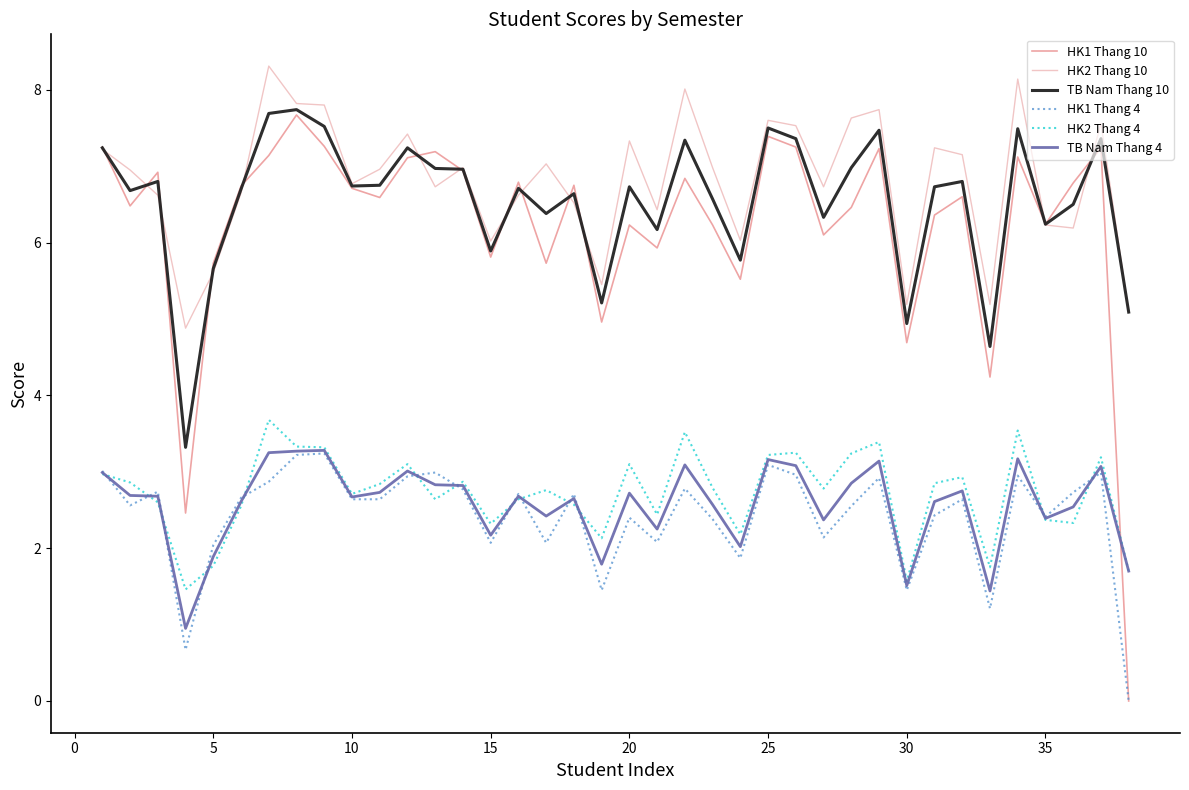

True or false: TB Nam Thang 4 and TB Nam Thang 10 cross at least once.

False